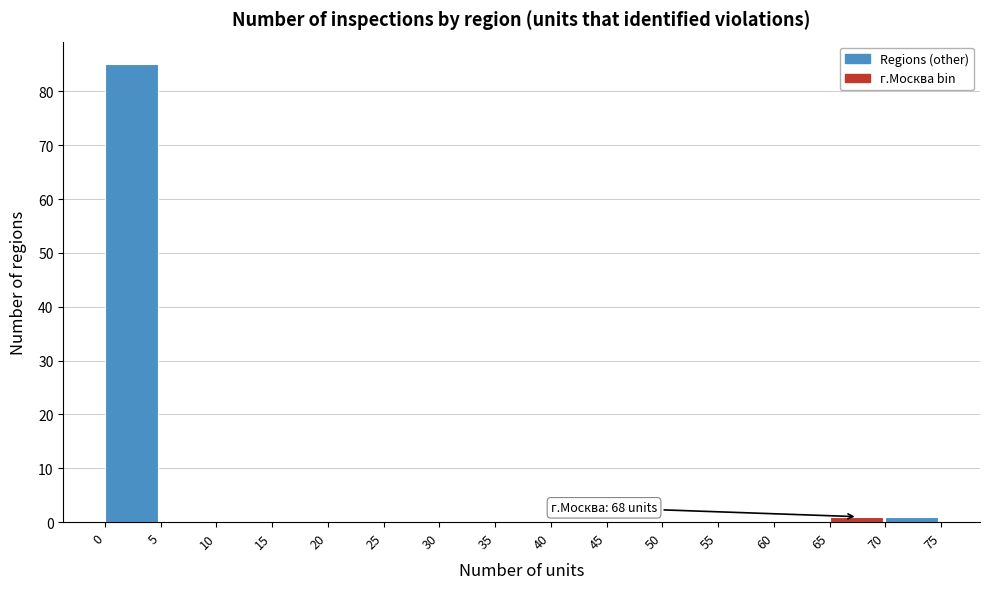

Which range on the x-axis has the tallest bar?

0 to 5